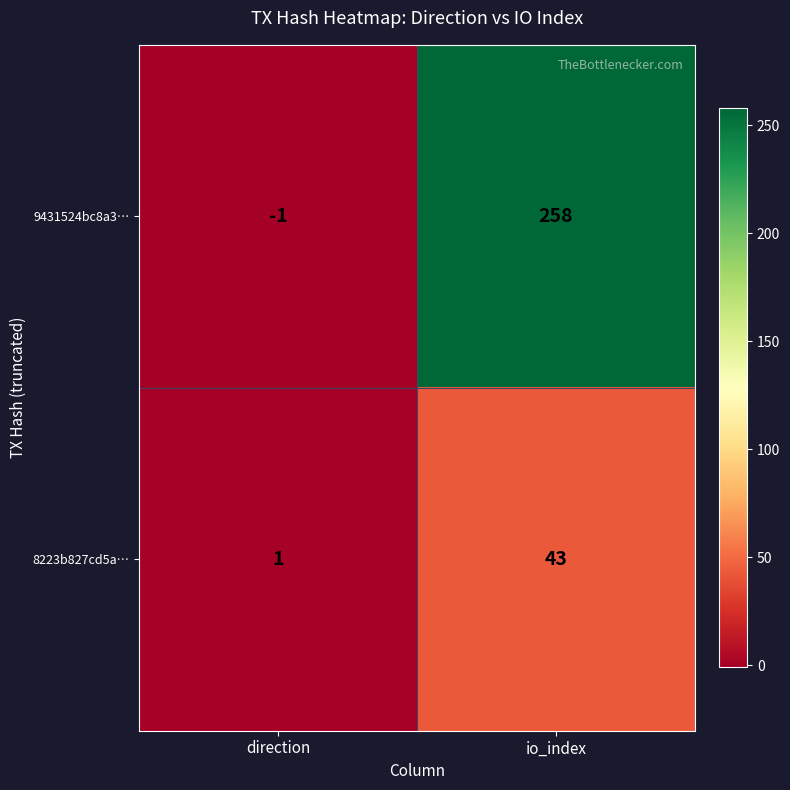

Reading left to right, list all the values displayed in this chart.

9431524bc8a3…: direction=-1	io_index=258
8223b827cd5a…: direction=1	io_index=43